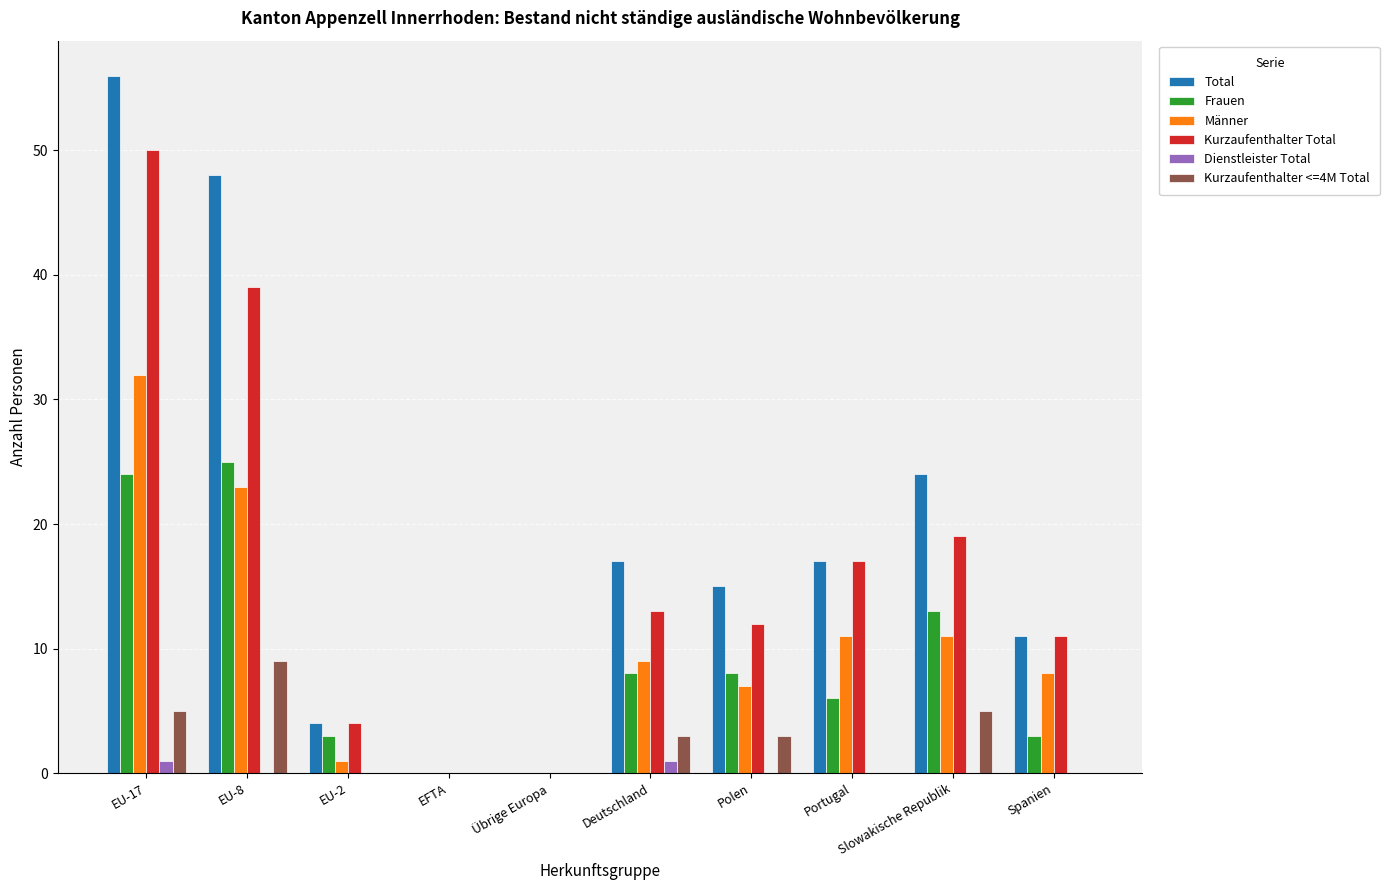

The Kurzaufenthalter <=4M Total series shows 6 at EFTA. True or false?

False